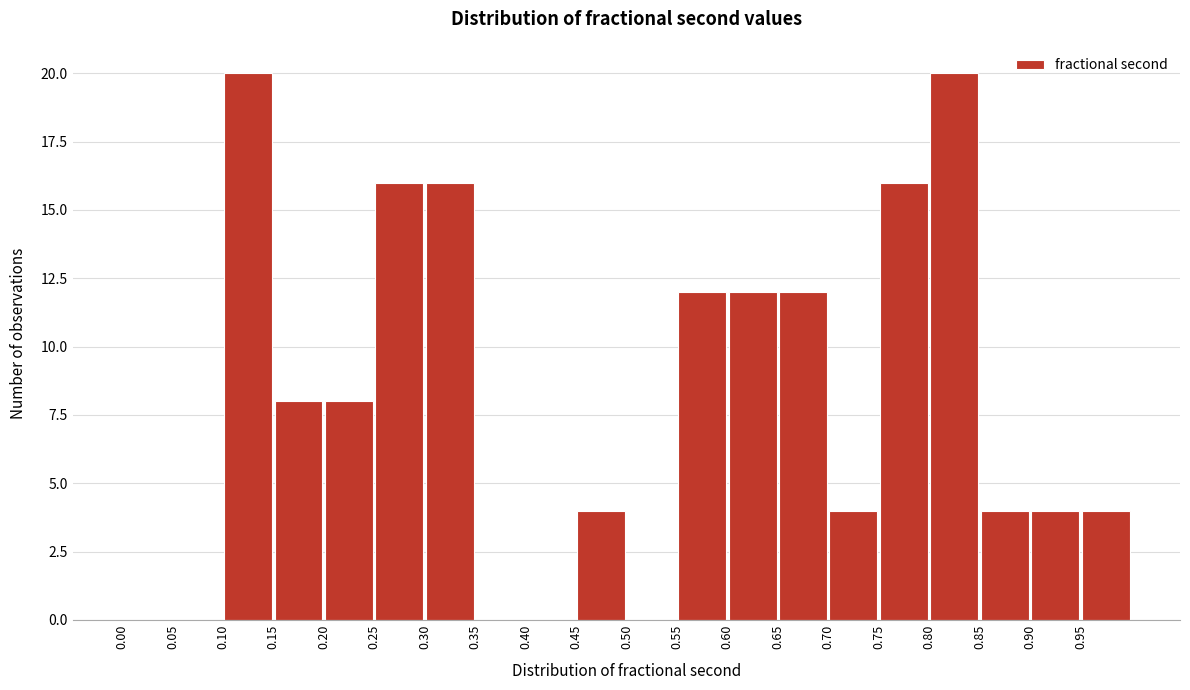

Reading left to right, transcribe this chart: for each bar, give the range it covers on the x-axis and its height. The values are not printed on the chart, so give them approximately, as read against the axis.

0.00 to 0.05: 0
0.05 to 0.10: 0
0.10 to 0.15: 20
0.15 to 0.20: 8
0.20 to 0.25: 8
0.25 to 0.30: 16
0.30 to 0.35: 16
0.35 to 0.40: 0
0.40 to 0.45: 0
0.45 to 0.50: 4
0.50 to 0.55: 0
0.55 to 0.60: 12
0.60 to 0.65: 12
0.65 to 0.70: 12
0.70 to 0.75: 4
0.75 to 0.80: 16
0.80 to 0.85: 20
0.85 to 0.90: 4
0.90 to 0.95: 4
0.95 to 1.00: 4